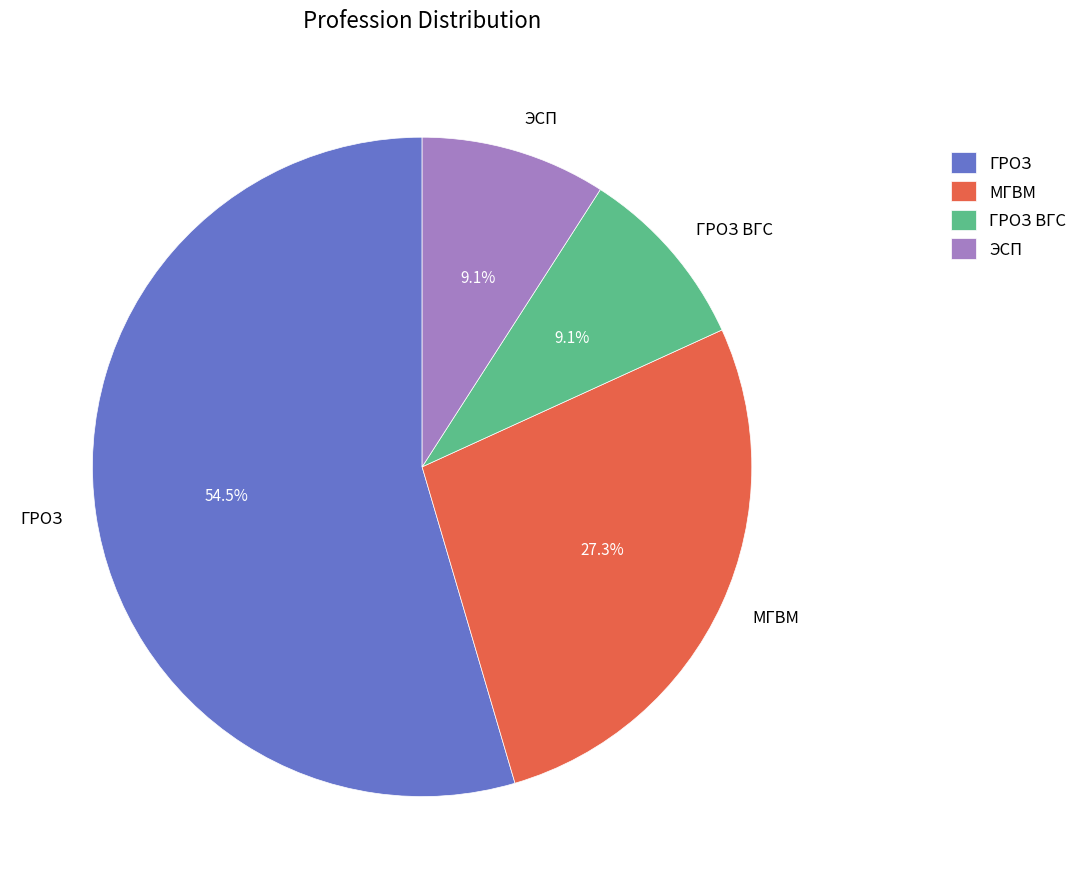

To the nearest percent, what is the difference between the largest and smallest slice percentages?

45%